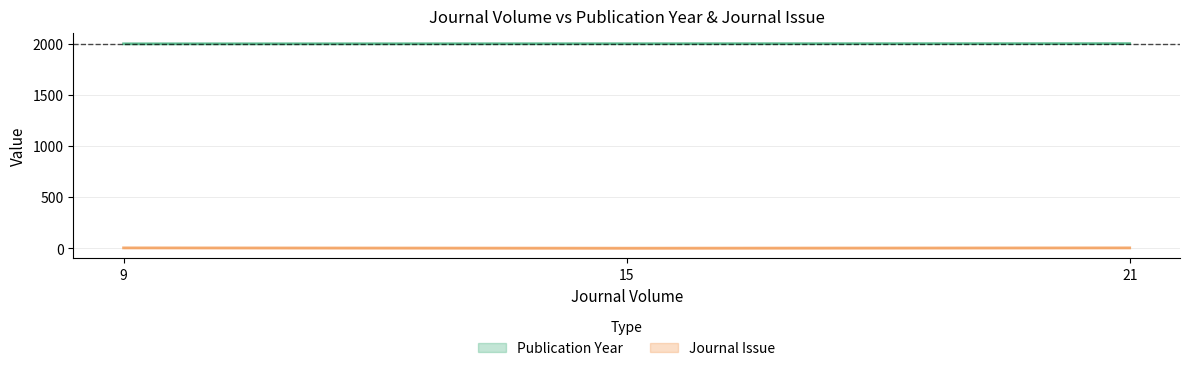

What are all the series names shown in the legend?

Publication Year, Journal Issue